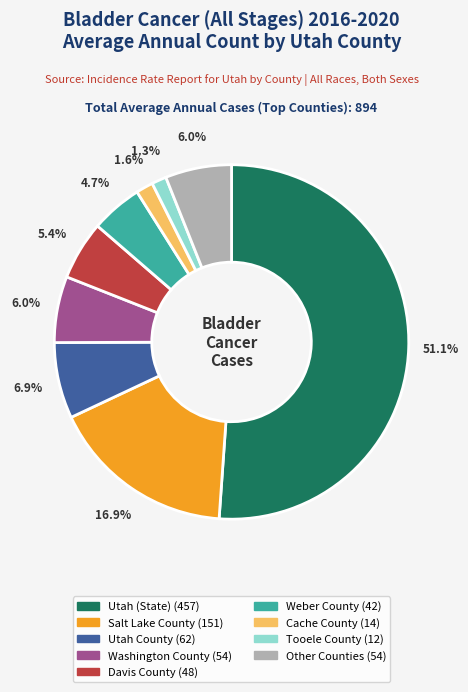

Does any single category account for the majority?

Yes